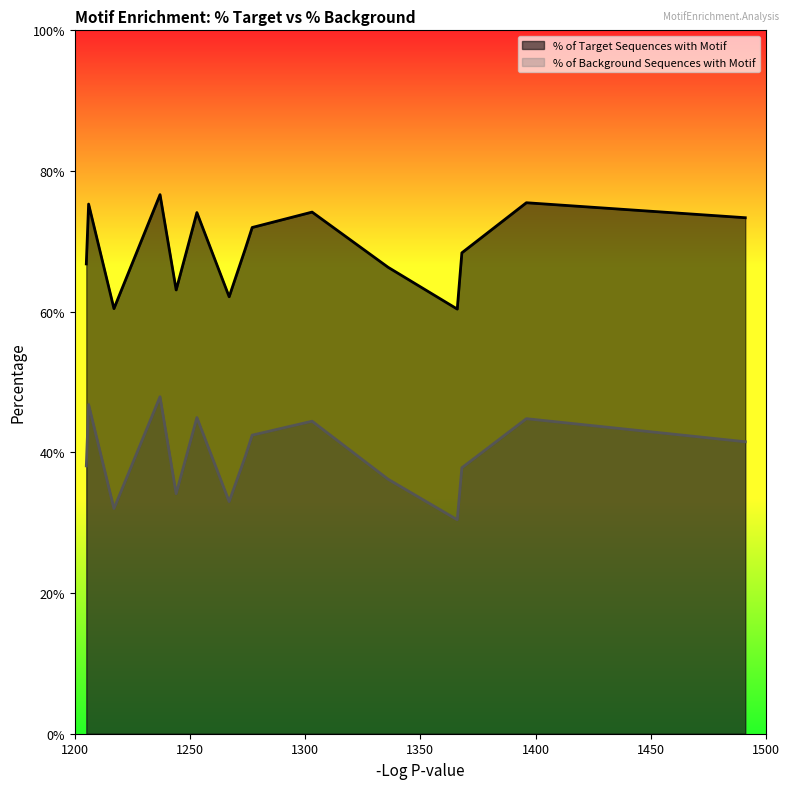

What is the difference between the % of Background Sequences with Motif values at ZFX and ETS1?

0.1